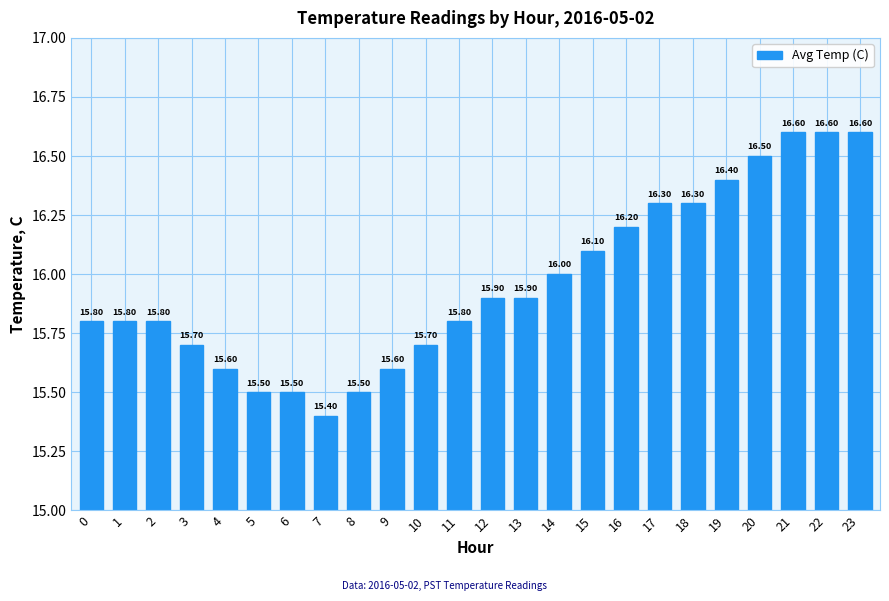

Approximately how many times larger is the value at 17 compared to 8?

1.1